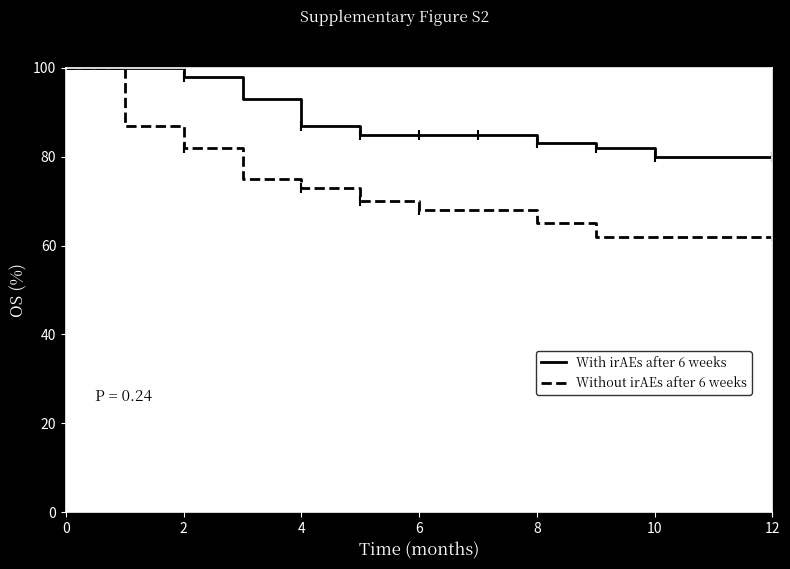

Which series has the largest total across all categories?

With irAEs after 6 weeks